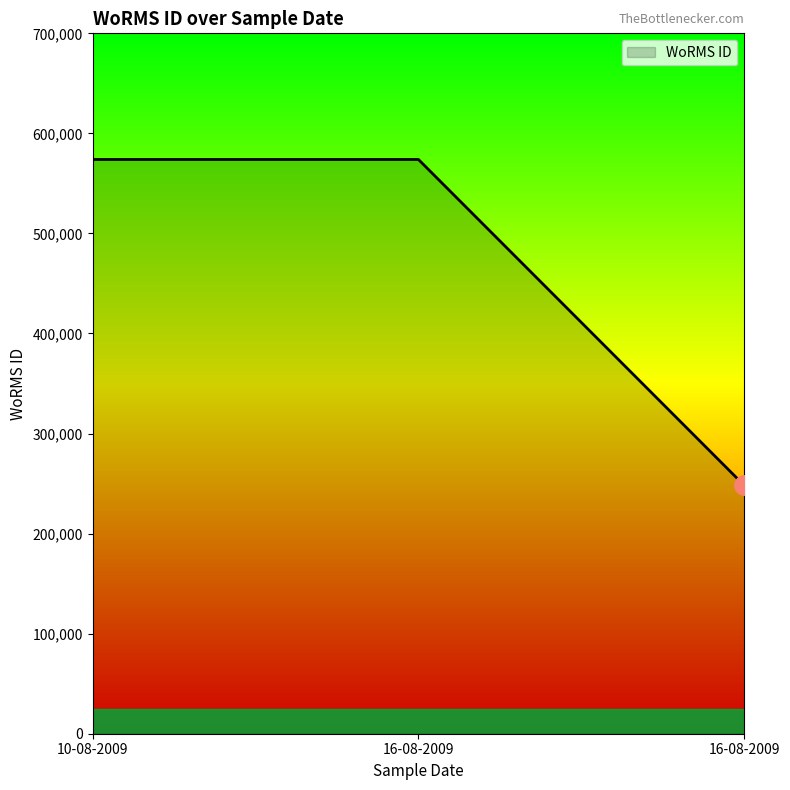

Approximately how many times larger is the value at 10-08-2009 compared to 16-08-2009?

1.0